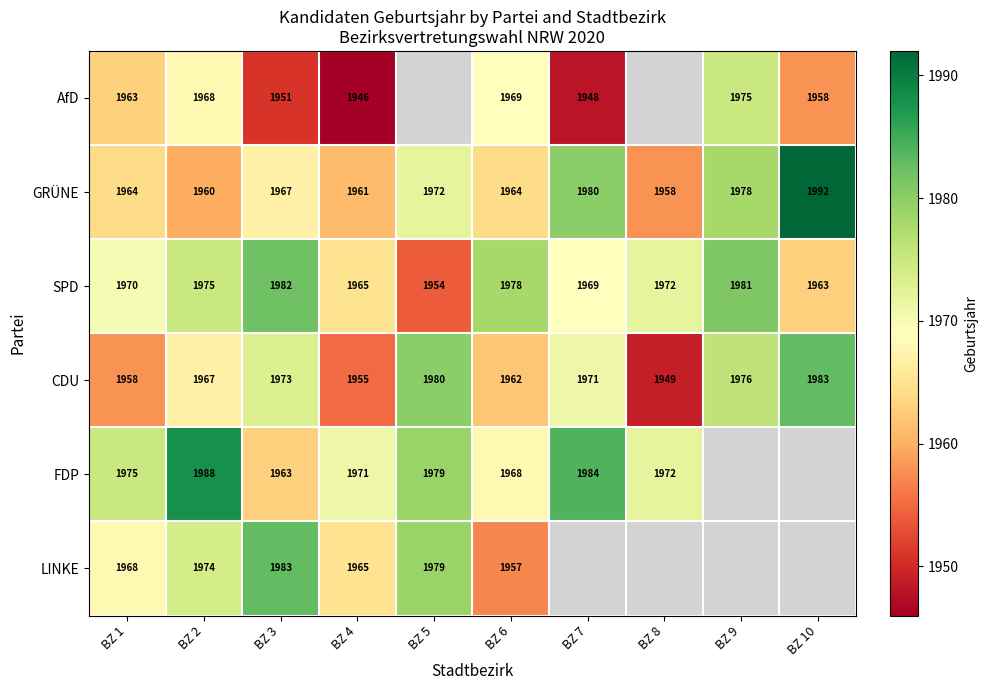

What is the greatest value displayed?

1992